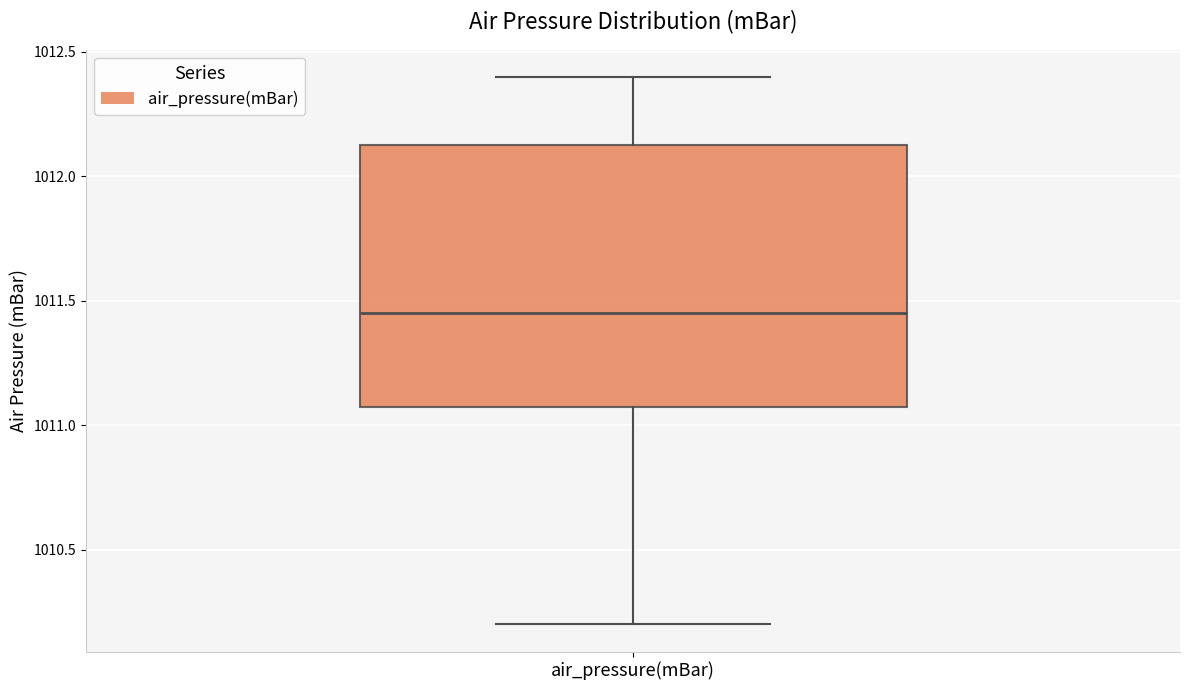

Transcribe this box plot: give where the median line is, the range the box spans, and where the two whiskers end, as read against the y-axis. The values are not printed on the chart, so give them approximately, as read against the axis.

median 1011.45, box 1011.10 to 1012.15, whiskers 1010.20 to 1012.40